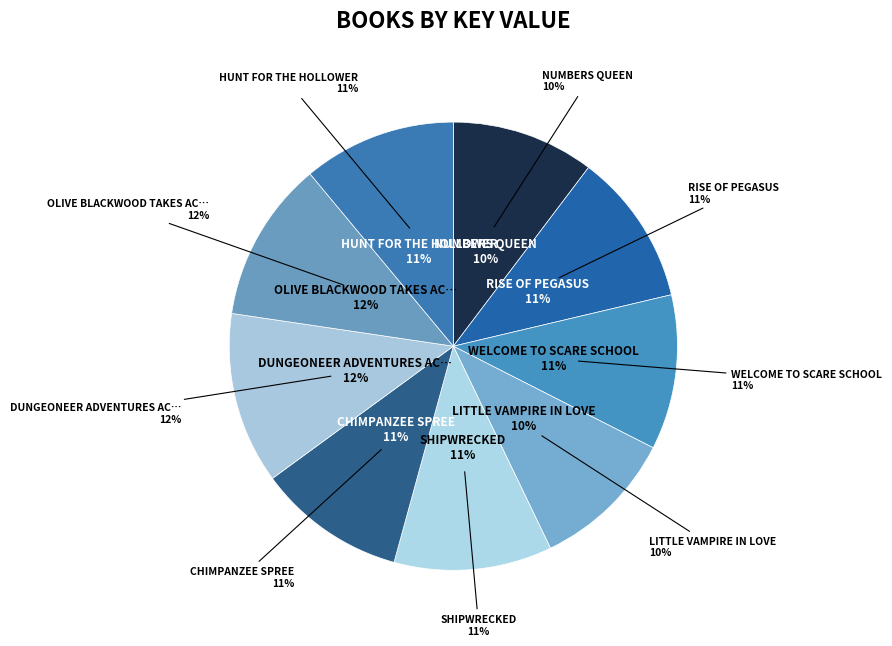

Which slice is the smallest?

Numbers Queen